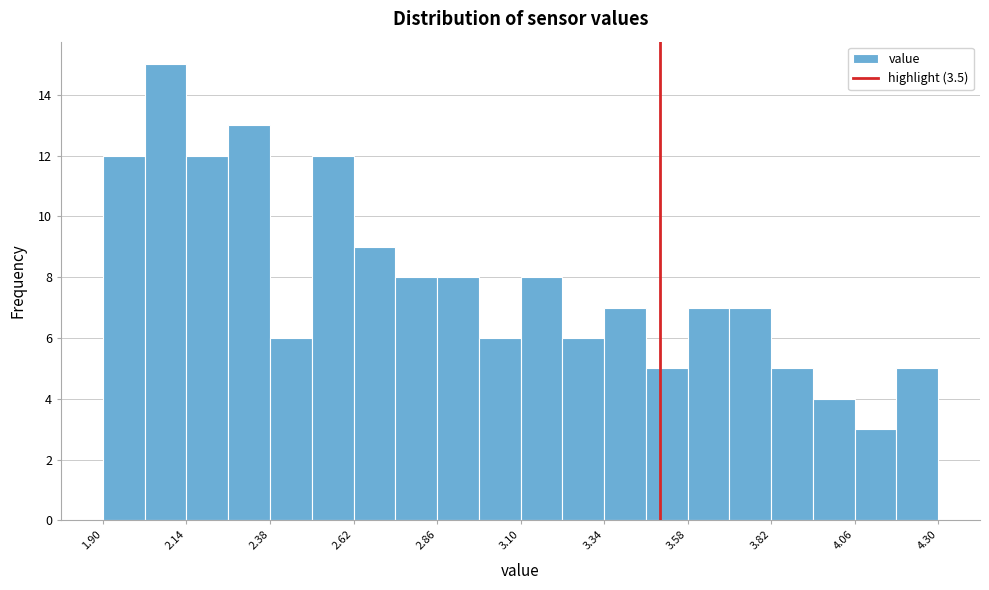

Around what value on the x-axis is the tallest bar? Give the approximate position of its centre, as read against the axis.

2.10